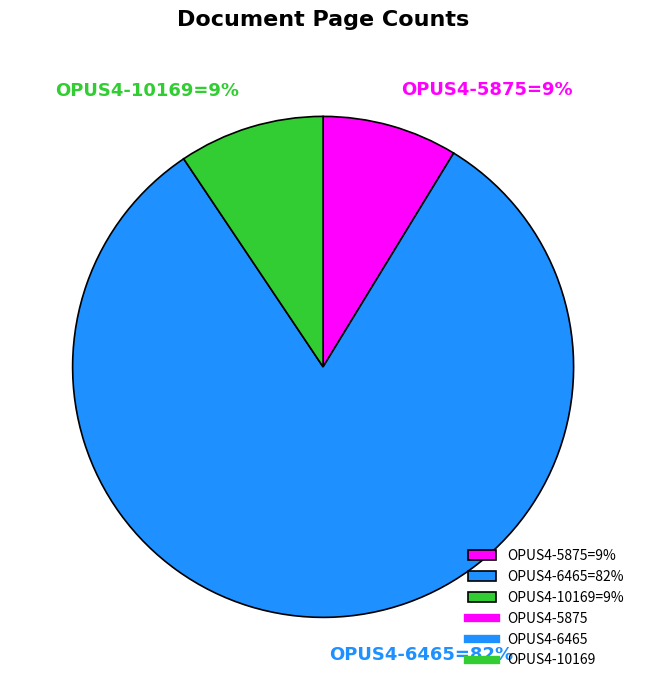

True or false: OPUS4-10169=9% accounts for 20% of the total.

False